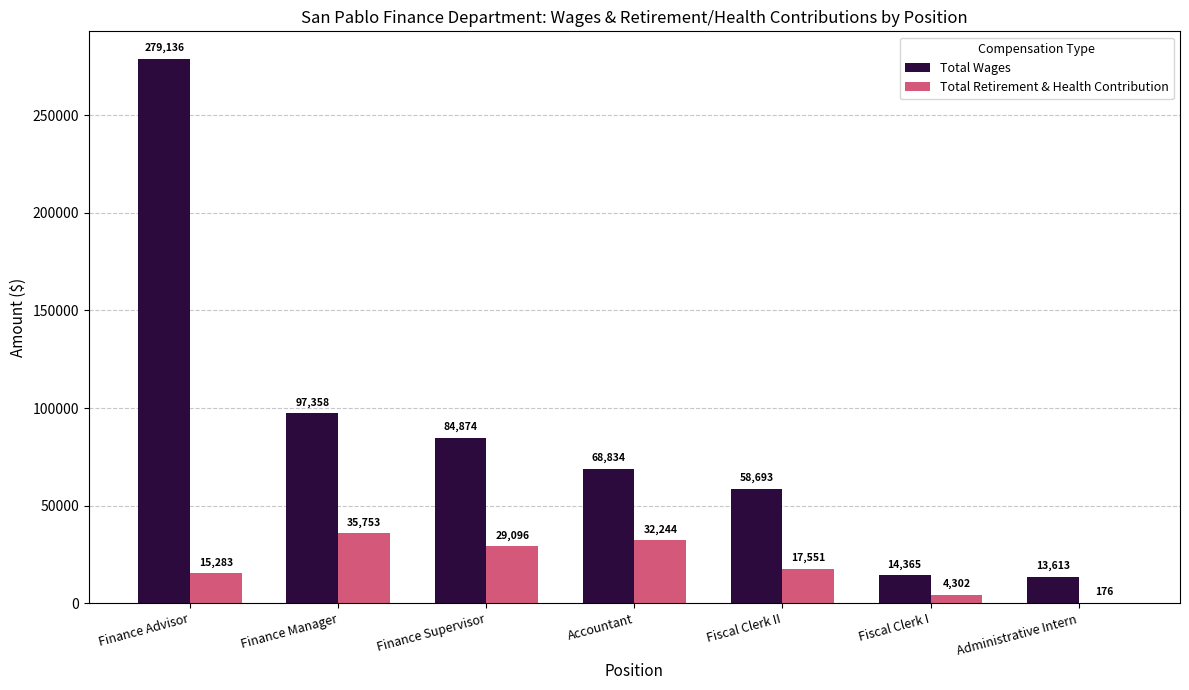

Does the chart contain stacked bars?

No